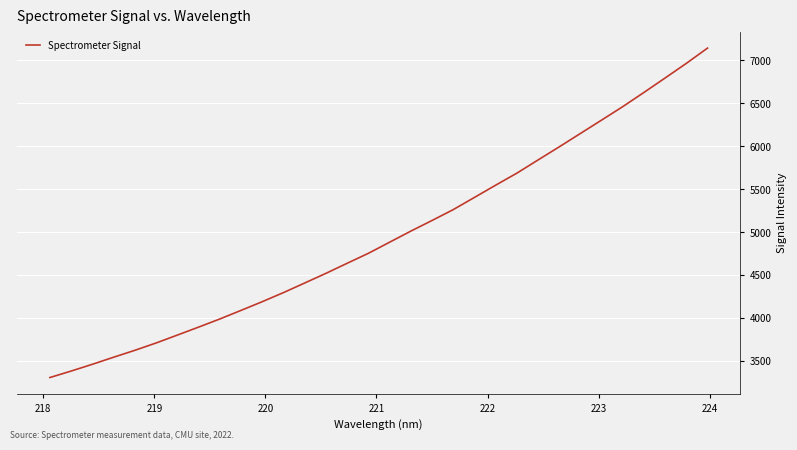

What is the difference between the maximum and minimum values?

3833.7